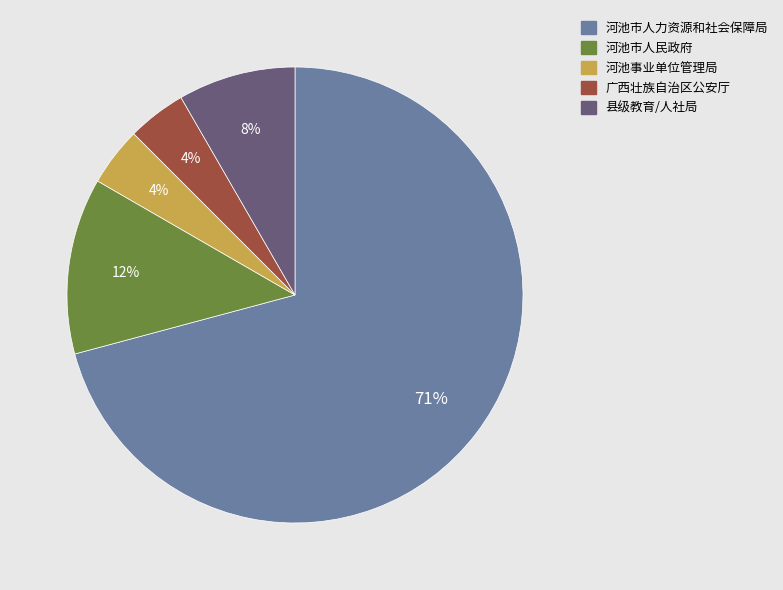

To the nearest percent, what is the average slice percentage?

20%